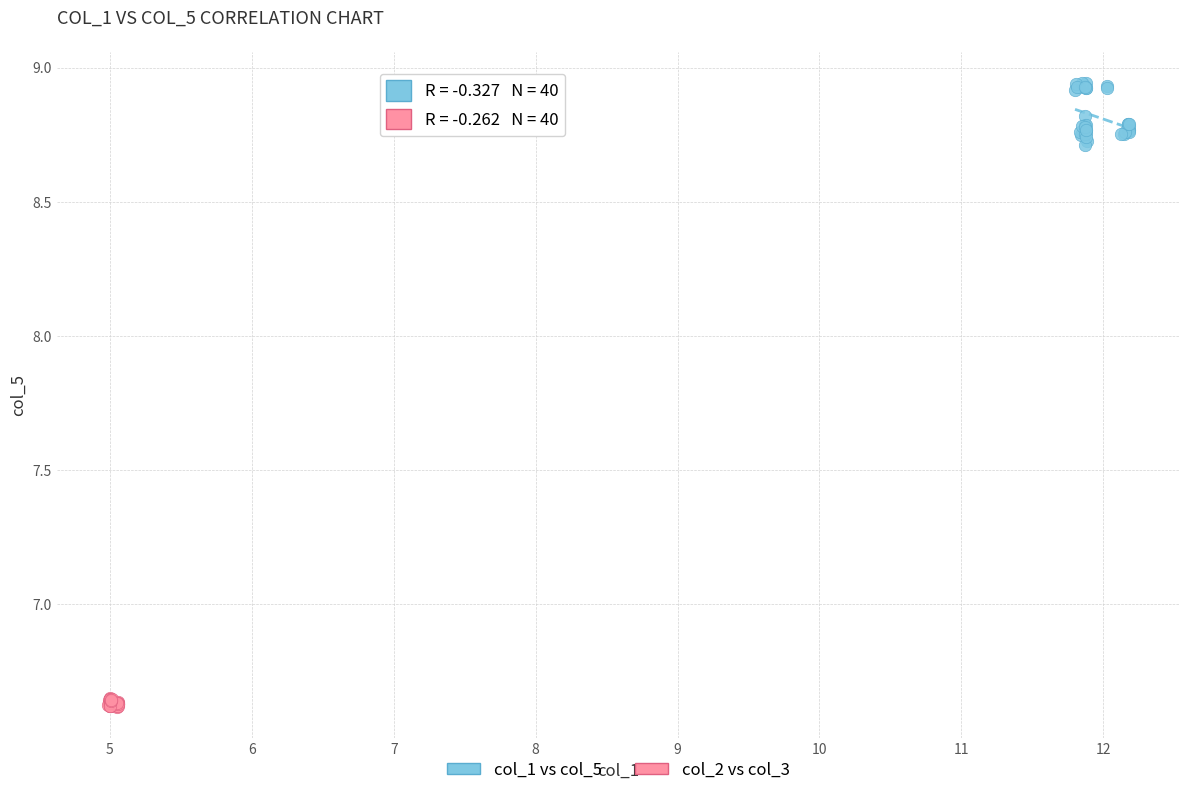

Which series has the widest spread of Y values?

col_1 vs col_5